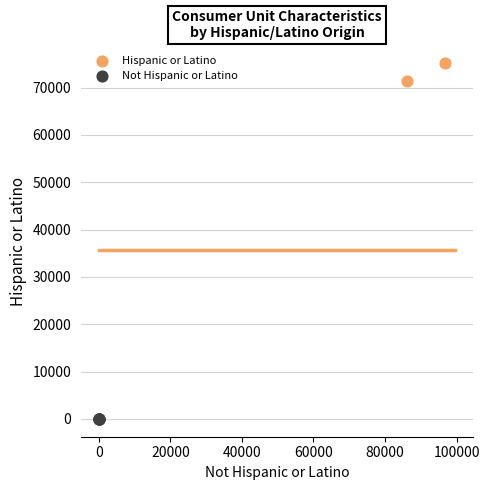

Which series has the widest spread of Y values?

Hispanic or Latino